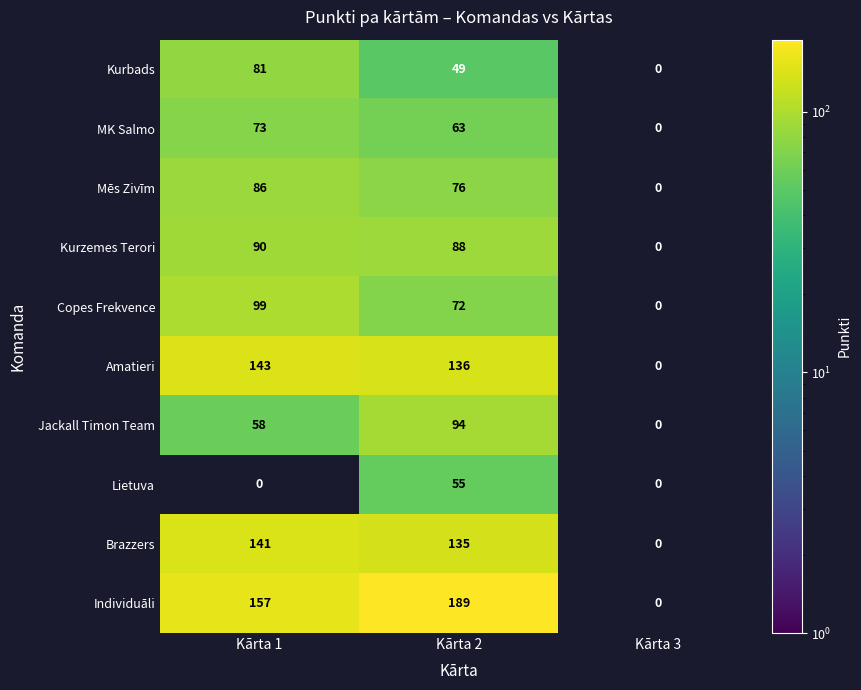

Rank the series at Kārta 2 from highest to lowest value.

Individuāli, Amatieri, Brazzers, Jackall Timon Team, Kurzemes Terori, Mēs Zivīm, Copes Frekvence, MK Salmo, Lietuva, Kurbads